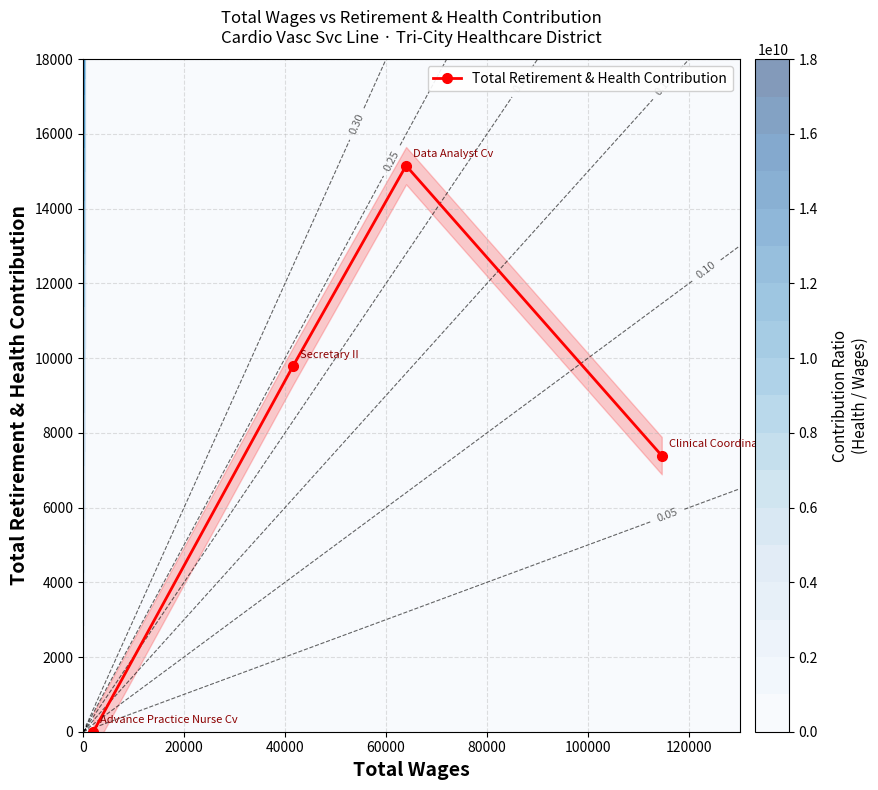

True or false: Total Retirement & Health Contribution has more than 1 interior local peaks.

False